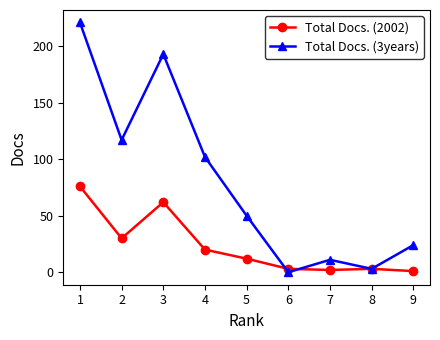

Which series has the widest spread of values?

Total Docs. (3years)